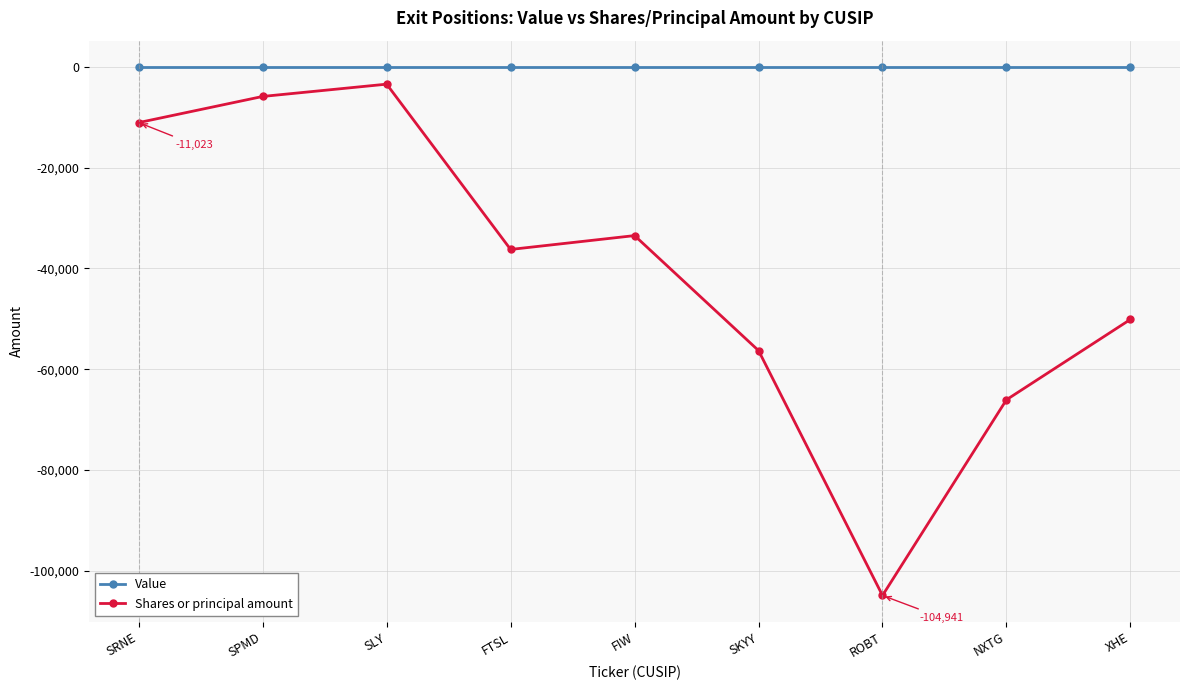

At ROBT, list the series in order from smallest to largest.

Shares or principal amount, Value